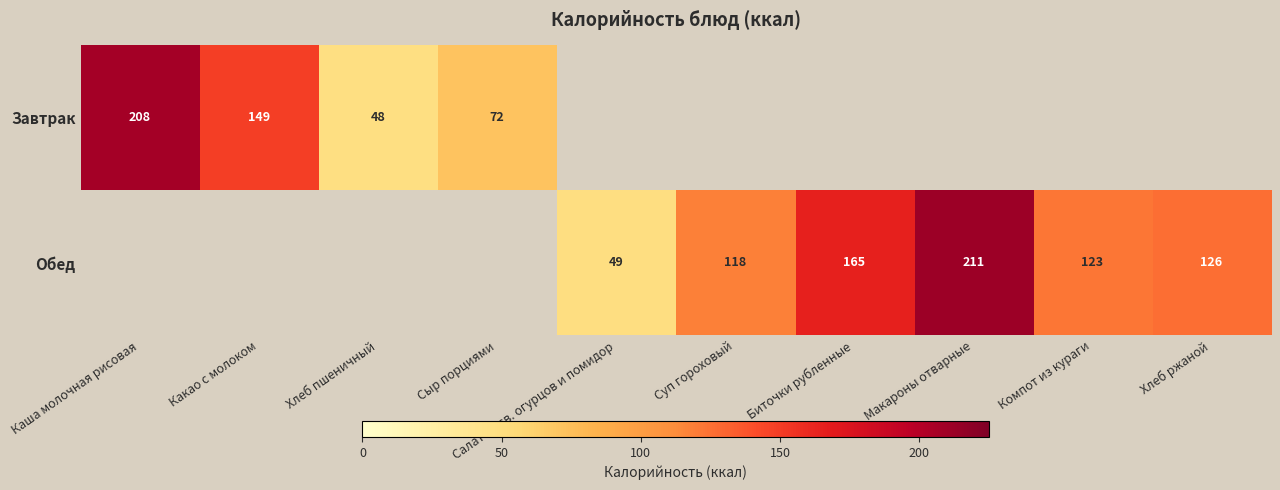

Is the value of Обед at Суп гороховый greater than the value of Завтрак at Сыр порциями?

Yes